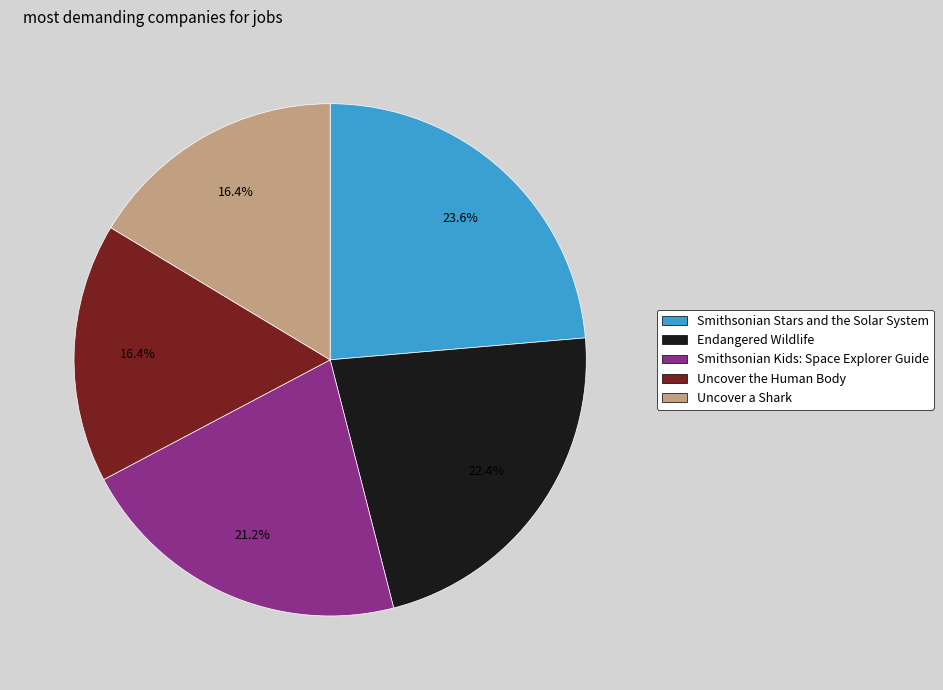

Between Uncover the Human Body and Smithsonian Stars and the Solar System, which is larger?

Smithsonian Stars and the Solar System